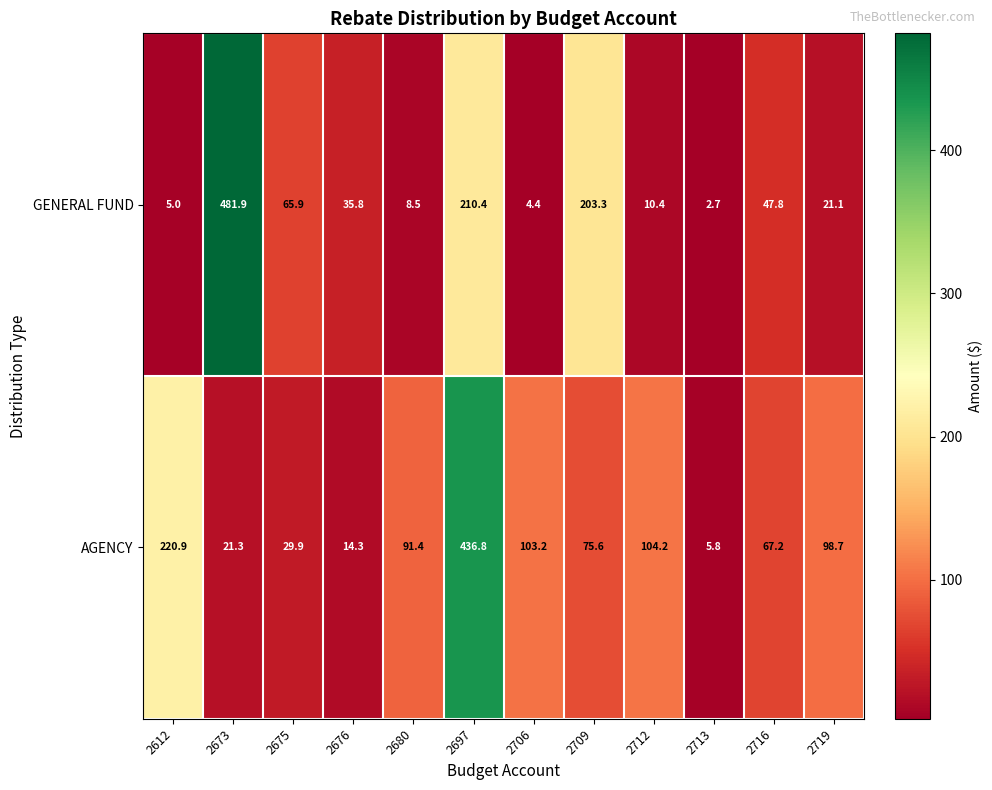

What is the average value of the GENERAL FUND series?

91.4